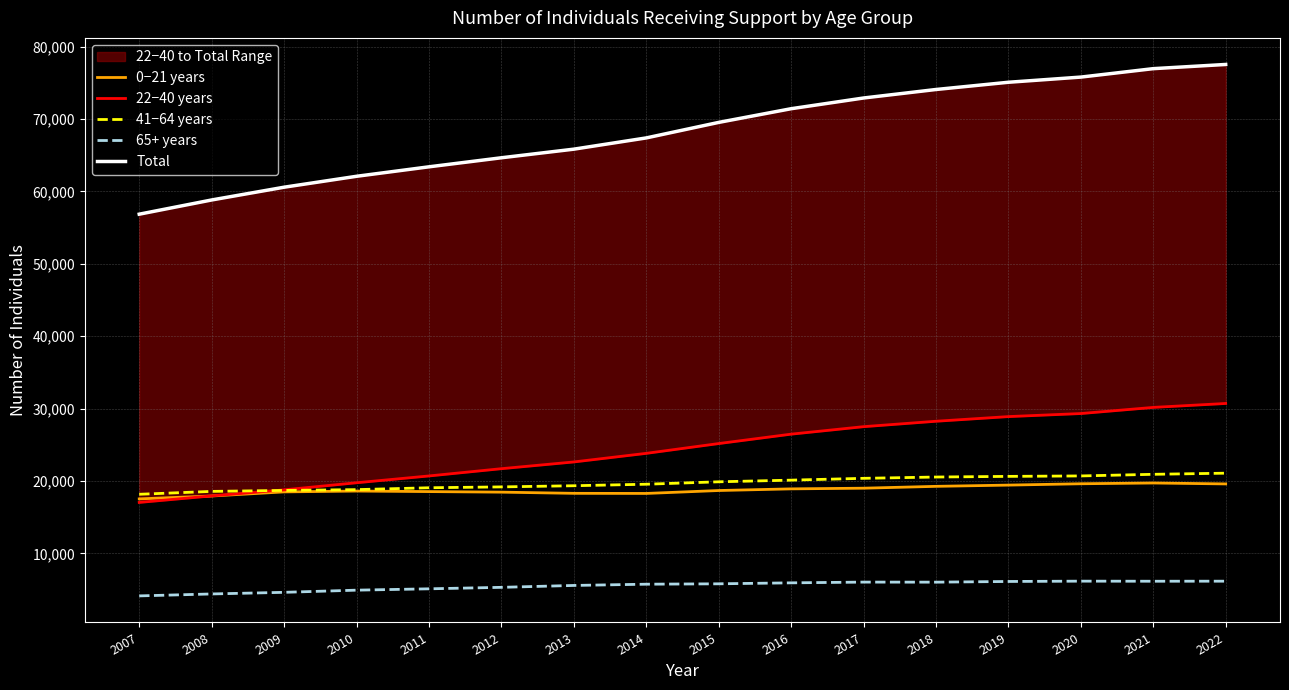

The 22−40 years series shows 19757 at 2010. True or false?

True